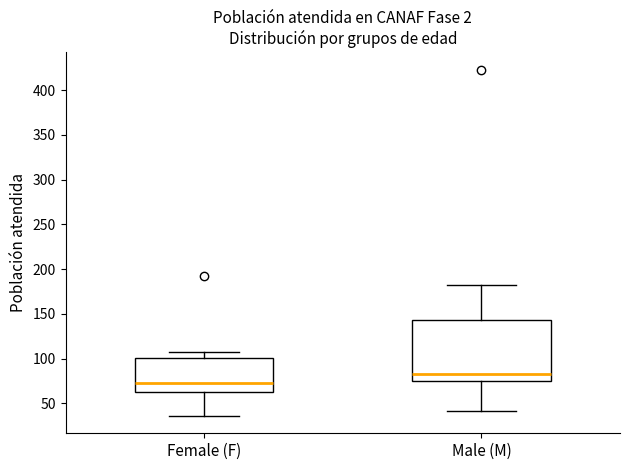

Which box is the tallest, from its lower edge to its upper edge?

Male (M)